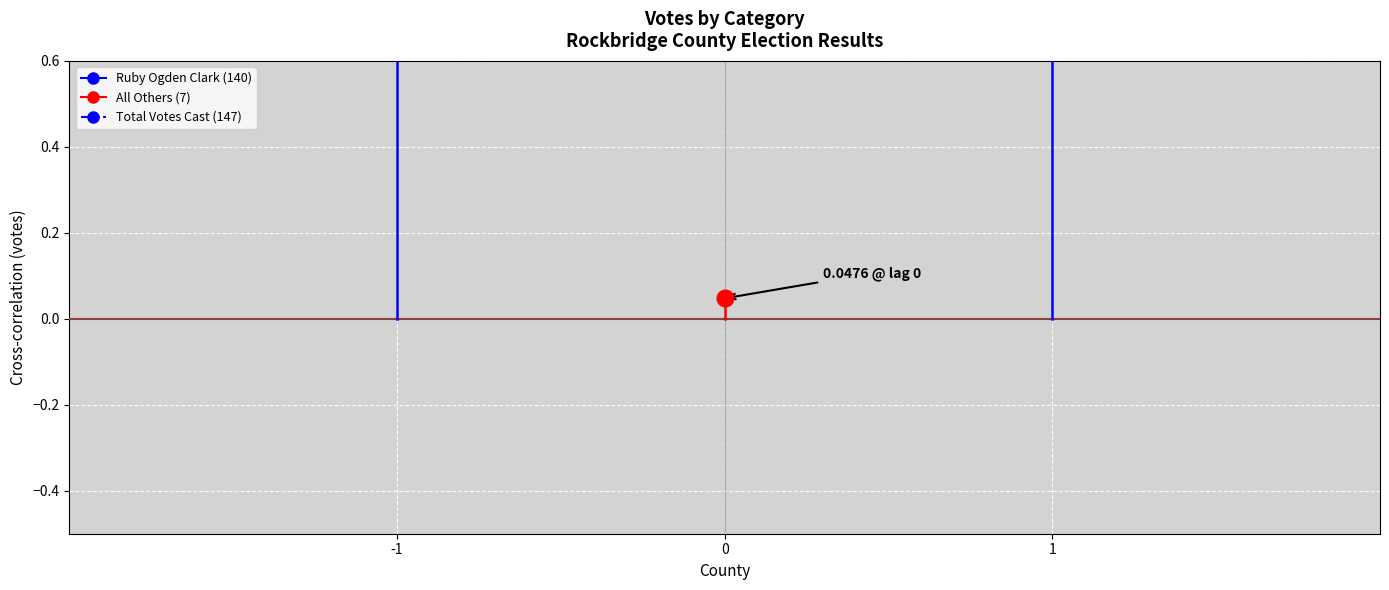

Which series reaches the maximum Y coordinate?

Total Votes Cast